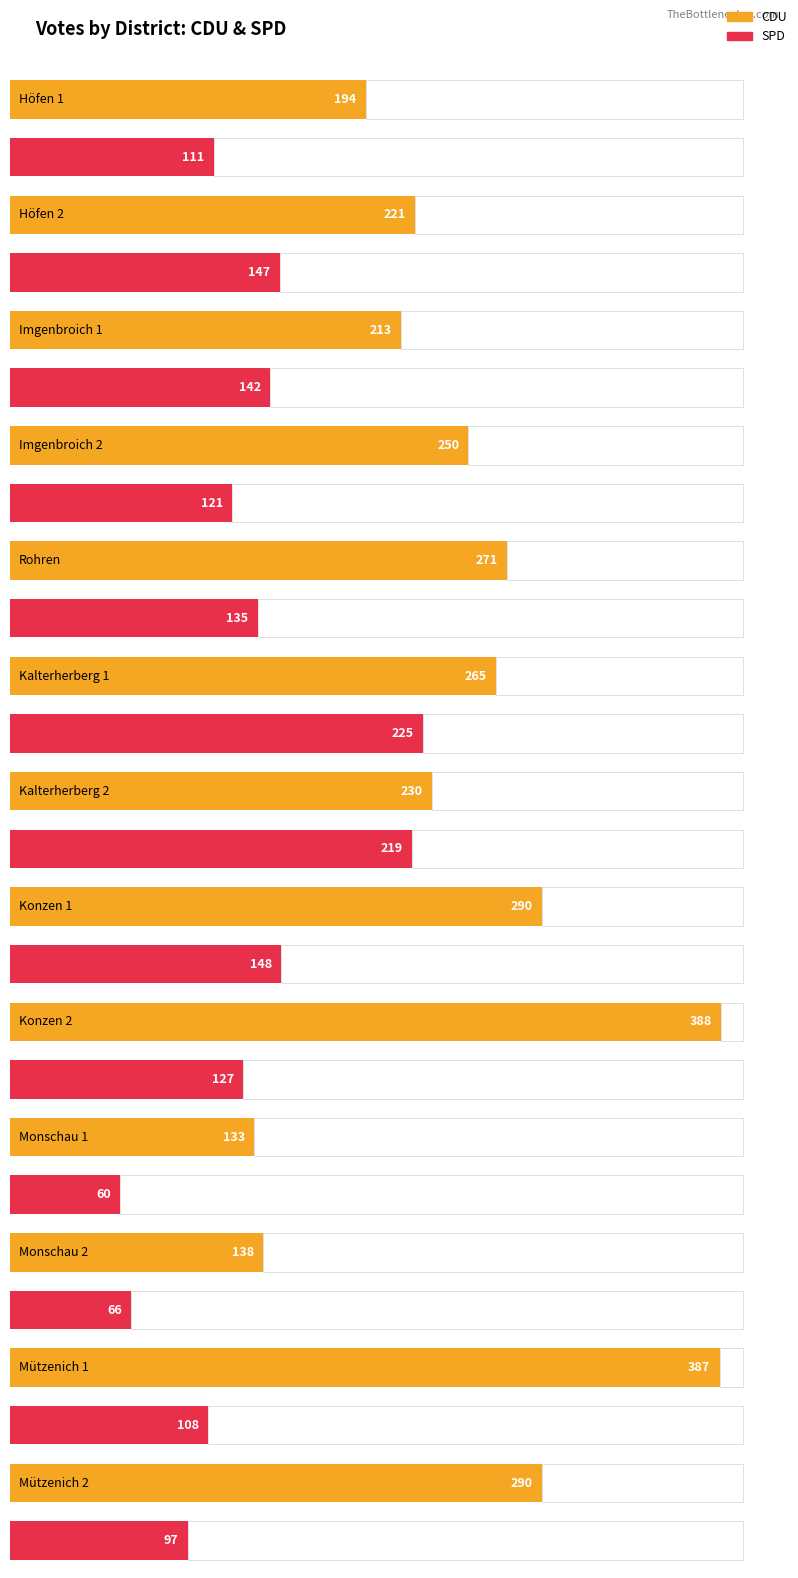

List the series in order of their peak value, highest first.

CDU, SPD